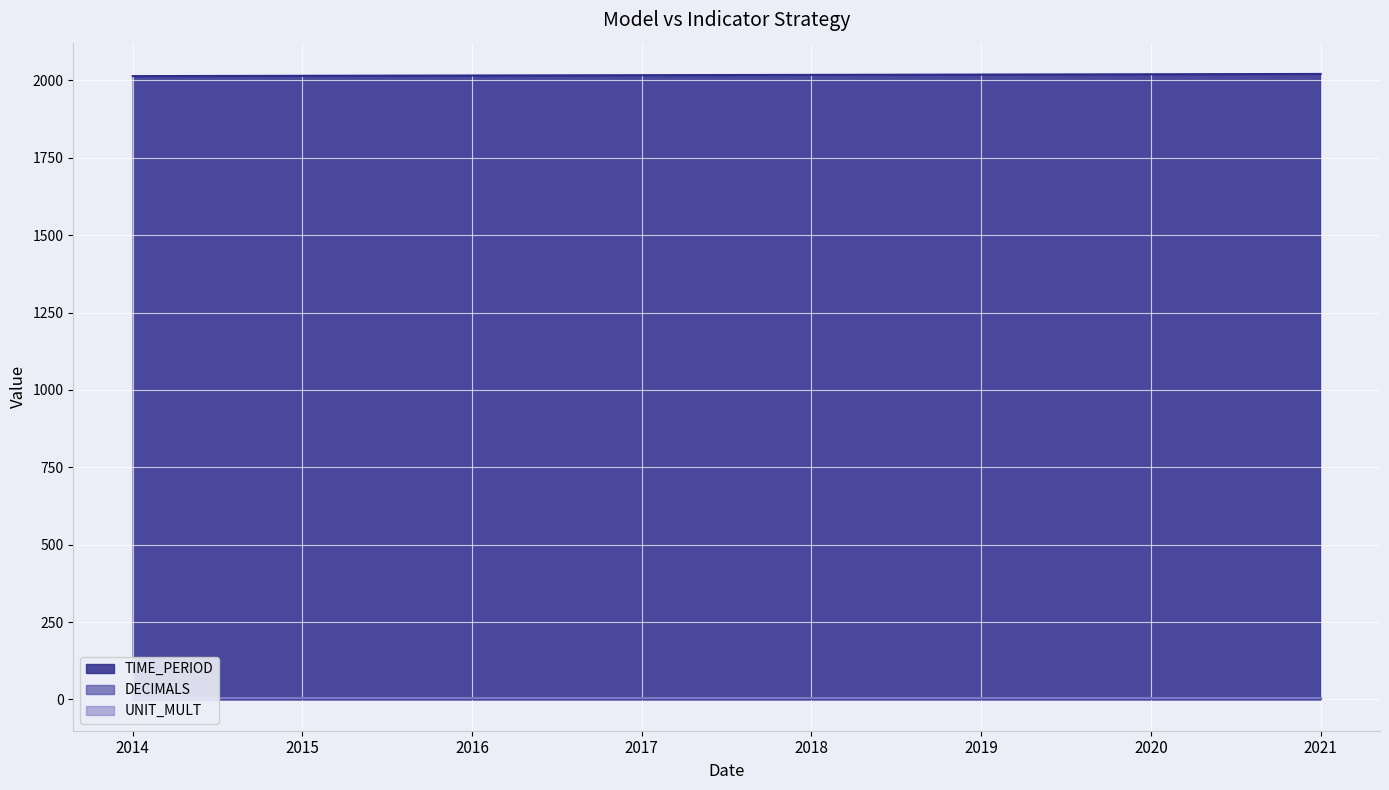

What is the difference between the maximum and minimum values in the TIME_PERIOD series?

7